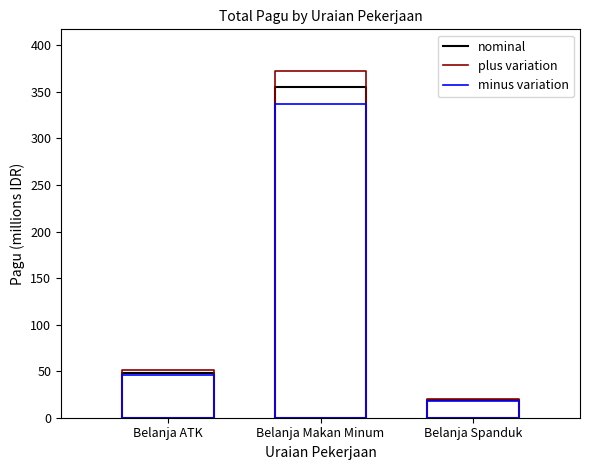

What are all the series names shown in the legend?

nominal, plus variation, minus variation